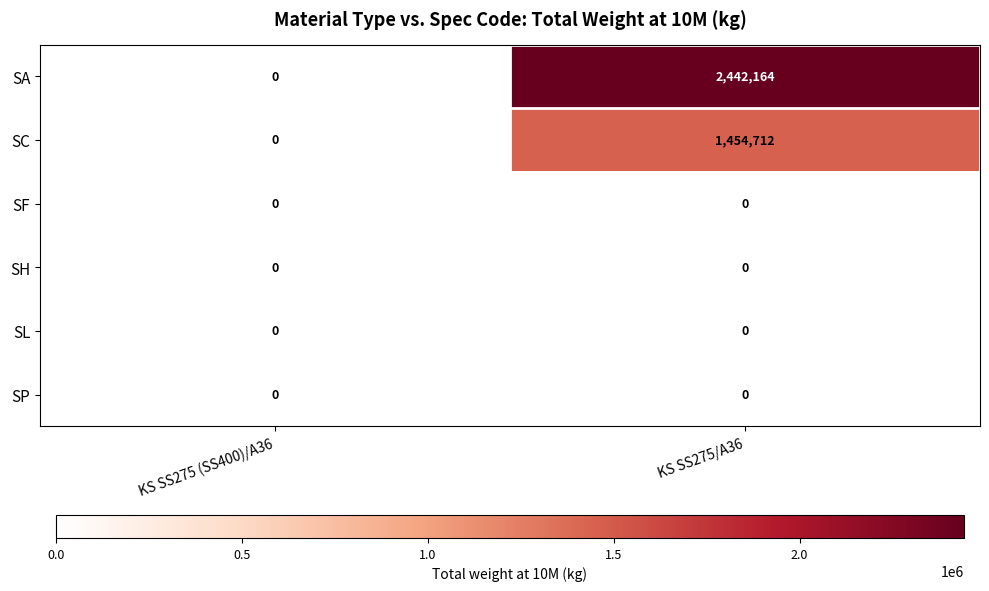

At which label does SC reach its peak?

KS SS275/A36